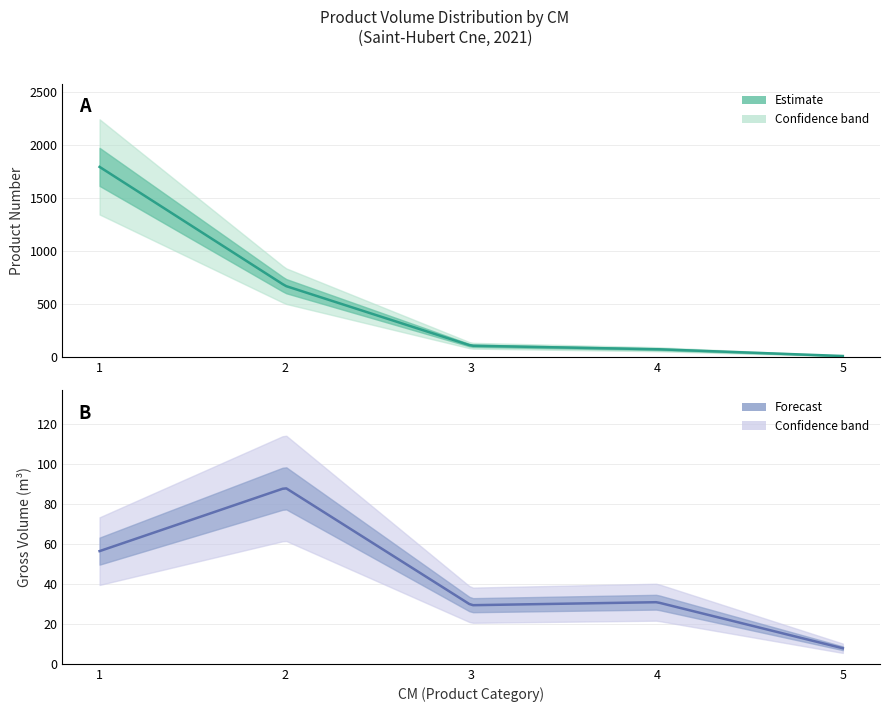

What is the difference between the maximum and minimum values in the cm series?

4.0